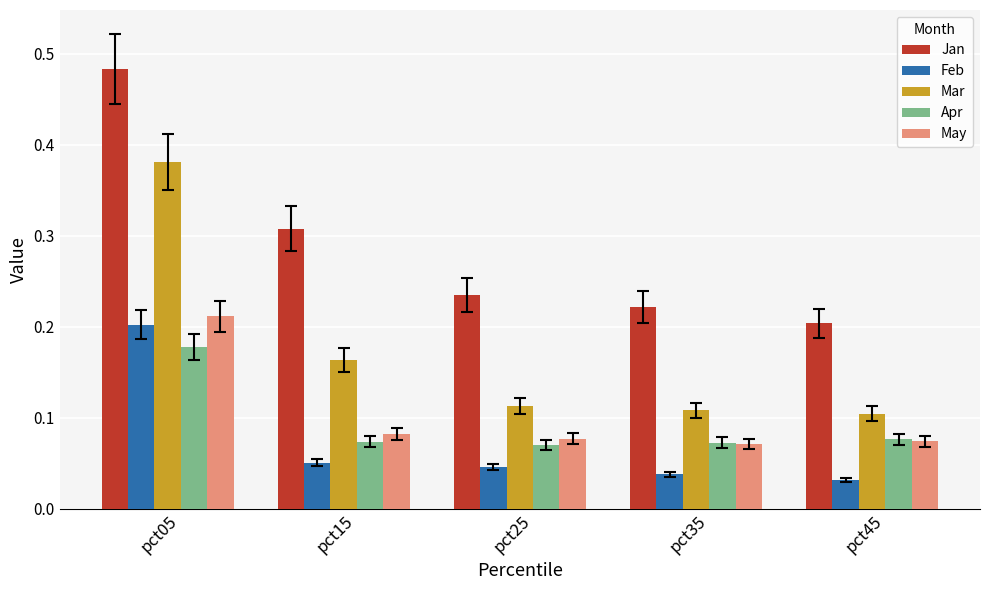

What is the sum of all Mar values?

0.9